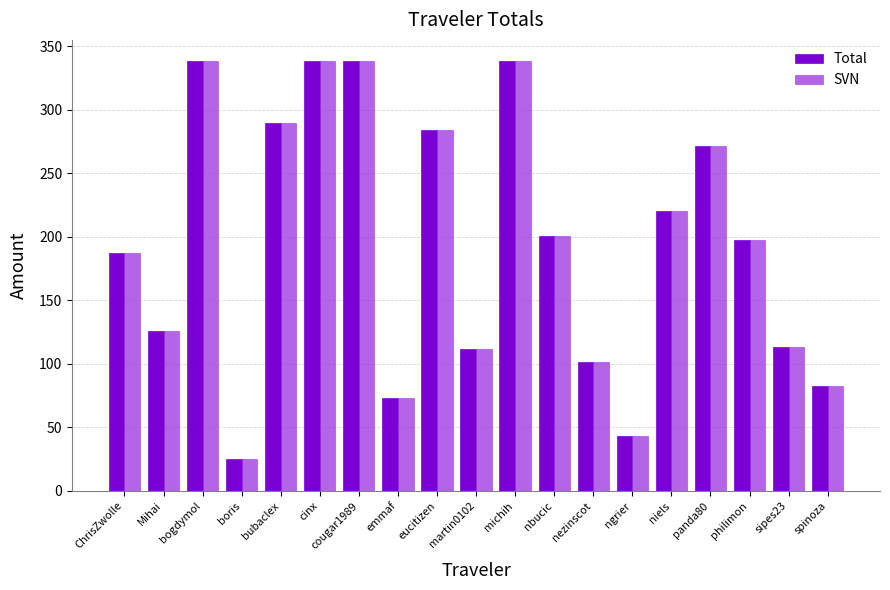

What is the difference between the maximum and minimum values in the SVN series?

313.0